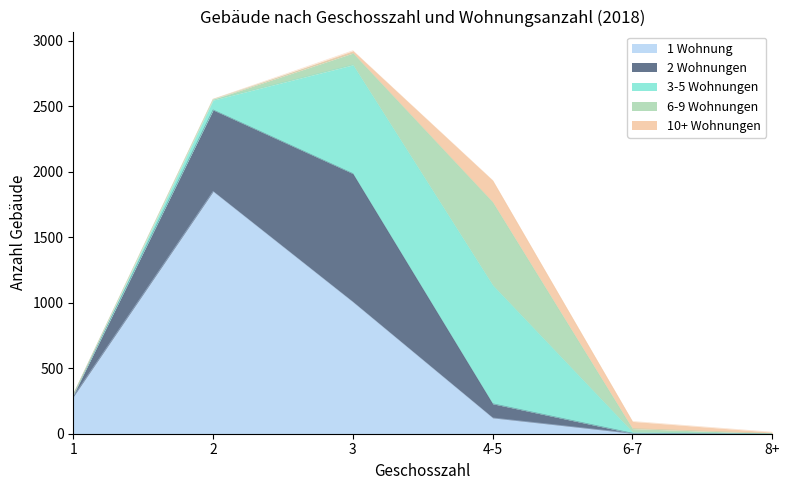

What are all the series names shown in the legend?

1 Wohnung, 2 Wohnungen, 3-5 Wohnungen, 6-9 Wohnungen, 10+ Wohnungen